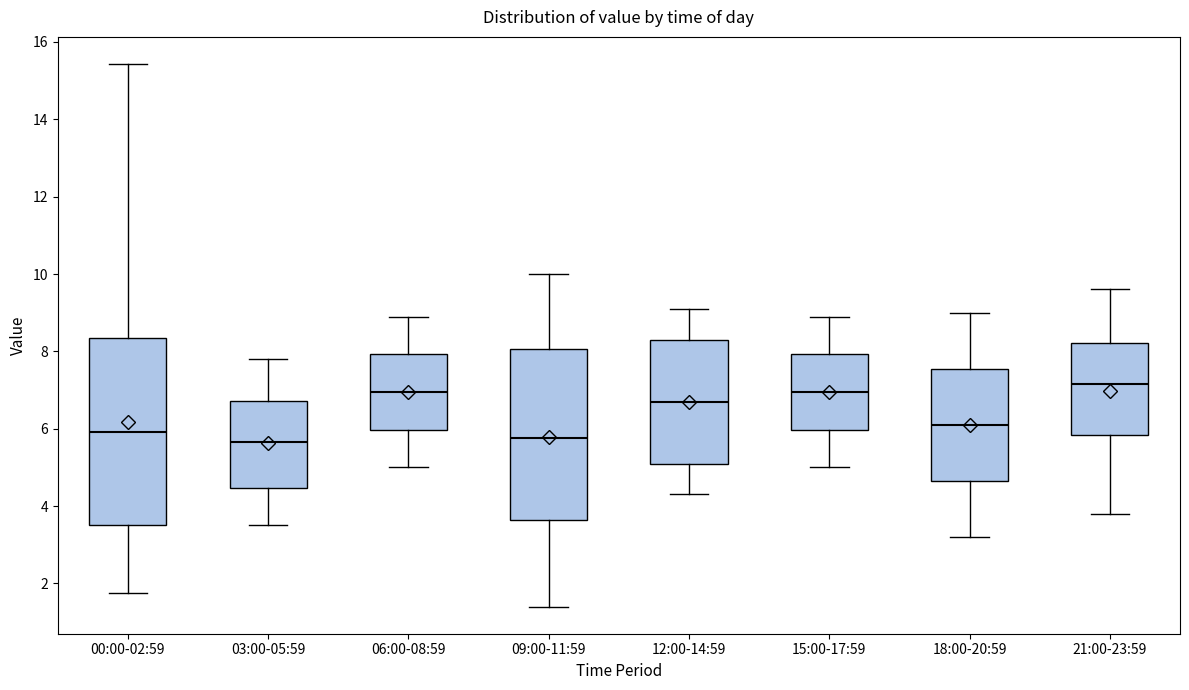

Where does the upper whisker of the box for 21:00-23:59 end on the y-axis? The values are not printed on the chart, so give them approximately, as read against the axis.

9.6